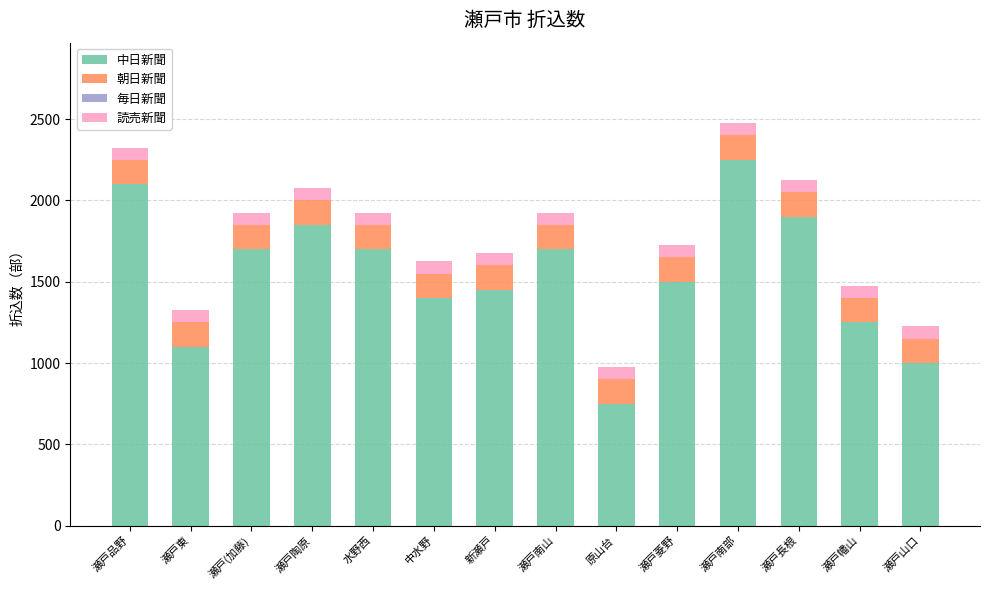

What is the total value across all series at 瀬戸南部?

2475